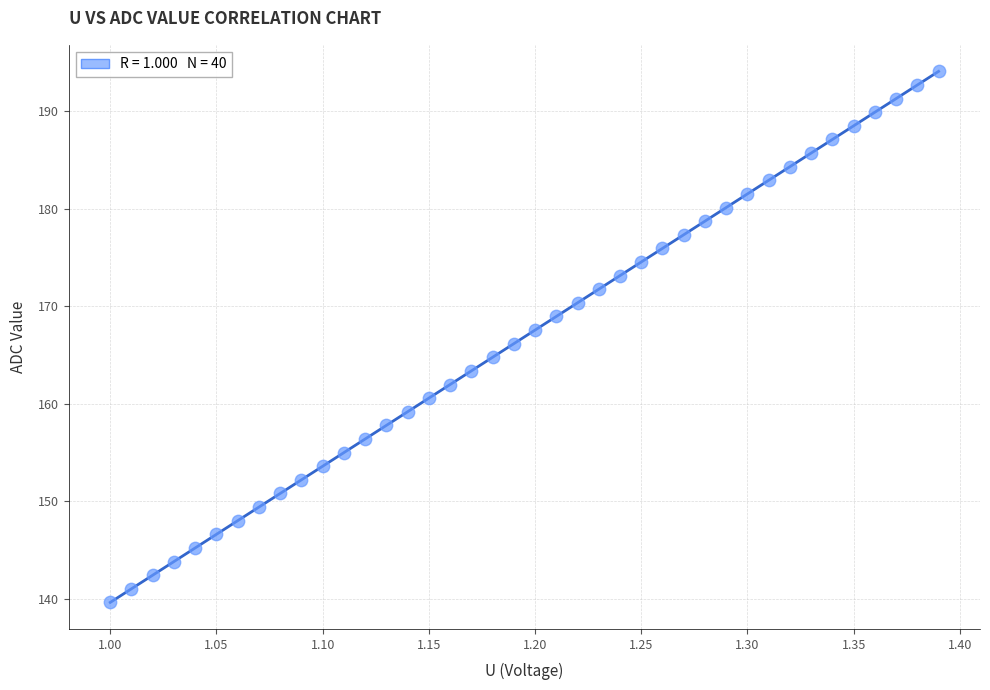

What is the range of X values (max minus min)?

0.4